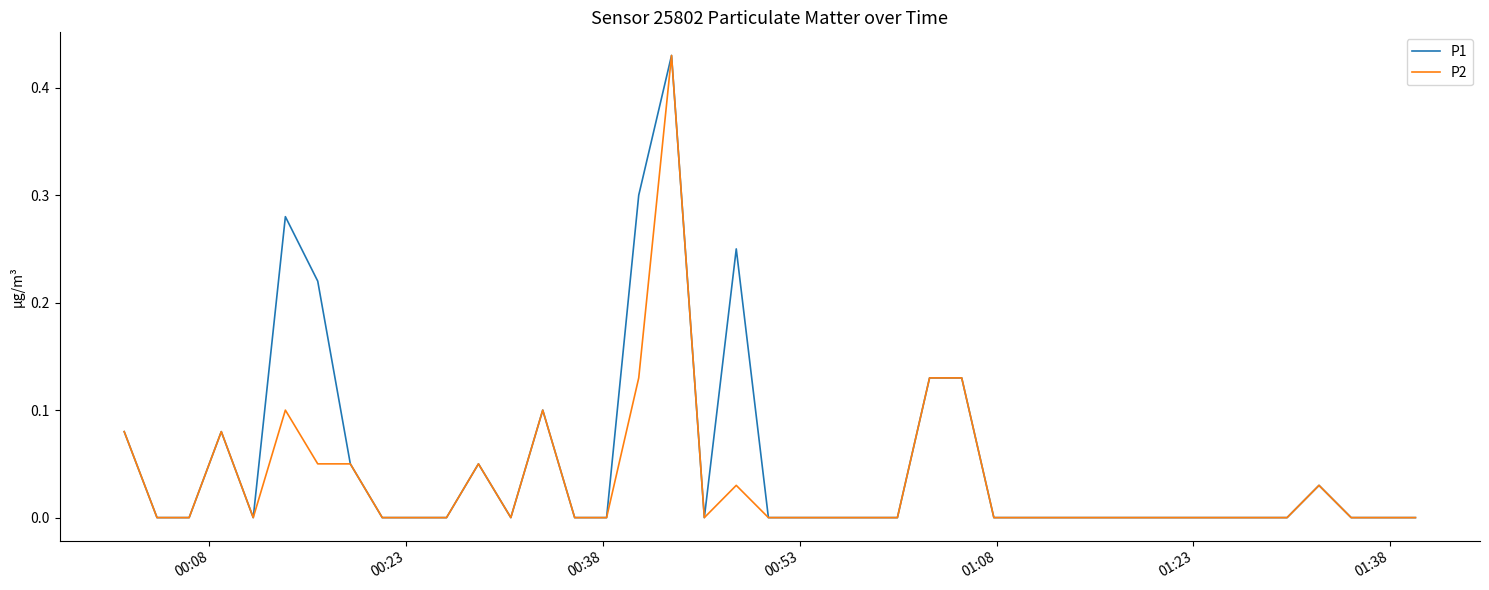

How many lines are shown in the chart?

2